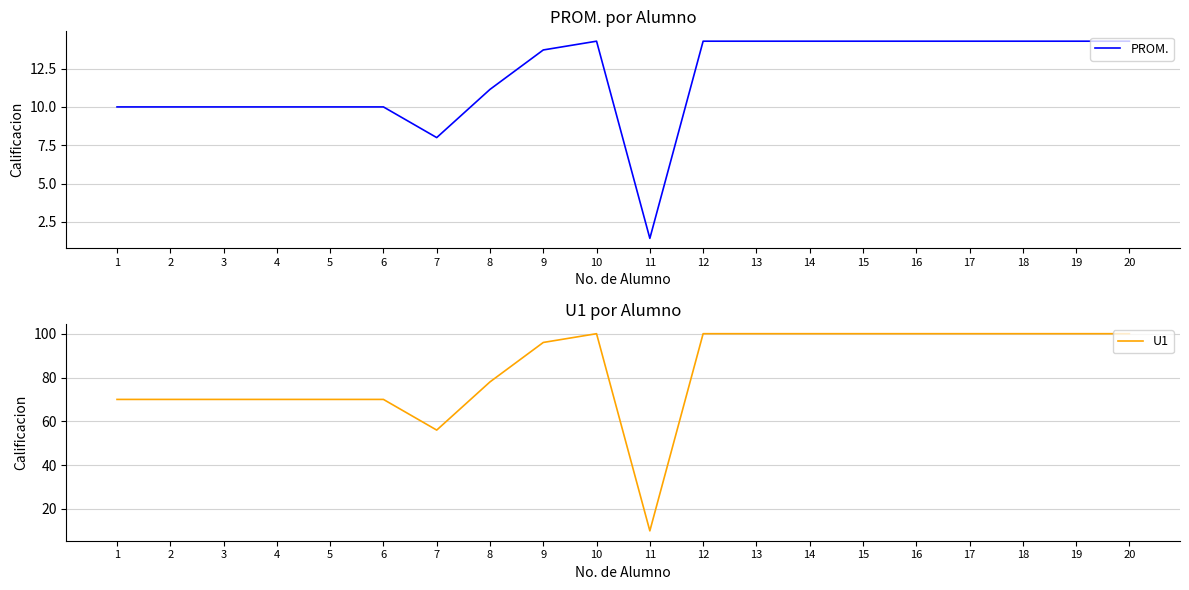

Which series has the widest spread of values?

U1